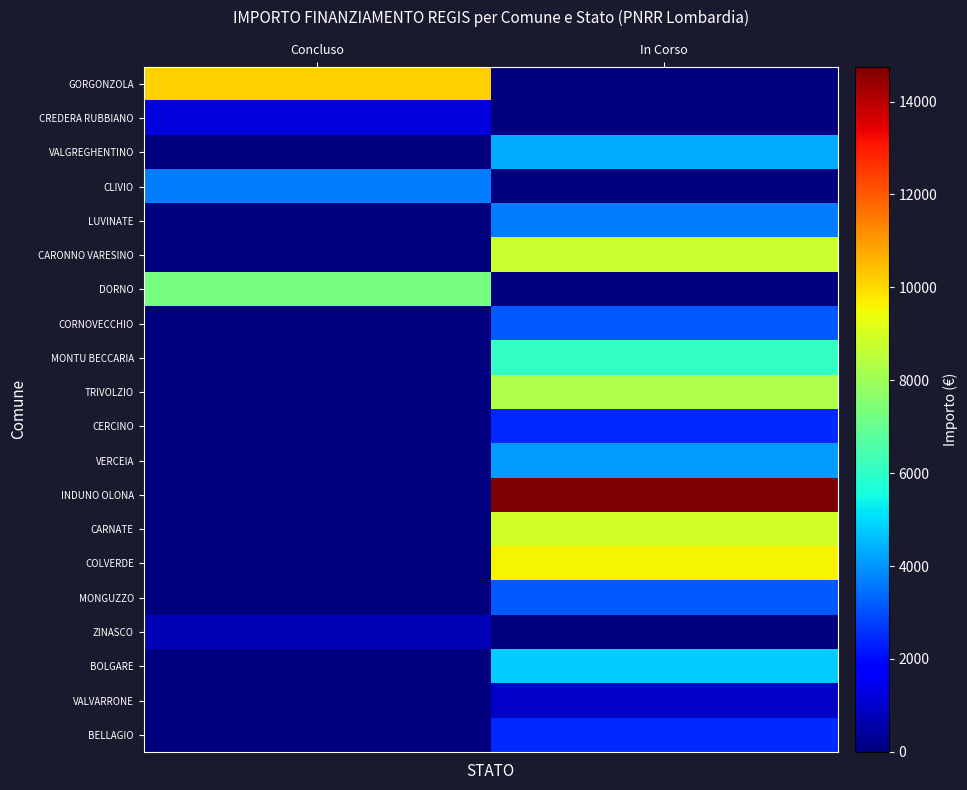

Reading left to right, extract all data points from this chart.

GORGONZOLA: Concluso=10192	In Corso=0
CREDERA RUBBIANO: Concluso=1215	In Corso=0
VALGREGHENTINO: Concluso=0	In Corso=4374
CLIVIO: Concluso=3645	In Corso=0
LUVINATE: Concluso=0	In Corso=3645
CARONNO VARESINO: Concluso=0	In Corso=8748
DORNO: Concluso=7290	In Corso=0
CORNOVECCHIO: Concluso=0	In Corso=3159
MONTU BECCARIA: Concluso=0	In Corso=6075
TRIVOLZIO: Concluso=0	In Corso=8262
CERCINO: Concluso=0	In Corso=2430
VERCEIA: Concluso=0	In Corso=4131
INDUNO OLONA: Concluso=0	In Corso=14749
CARNATE: Concluso=0	In Corso=8918
COLVERDE: Concluso=0	In Corso=9604
MONGUZZO: Concluso=0	In Corso=3159
ZINASCO: Concluso=729	In Corso=0
BOLGARE: Concluso=0	In Corso=4802
VALVARRONE: Concluso=0	In Corso=972
BELLAGIO: Concluso=0	In Corso=2430